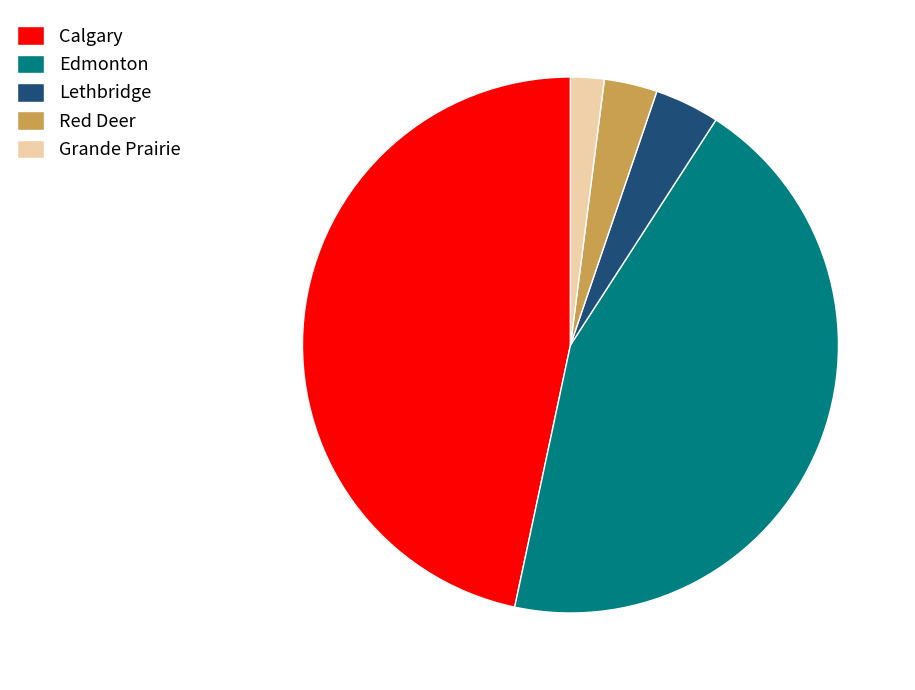

Is it true that Lethbridge is 4% of the pie?

True